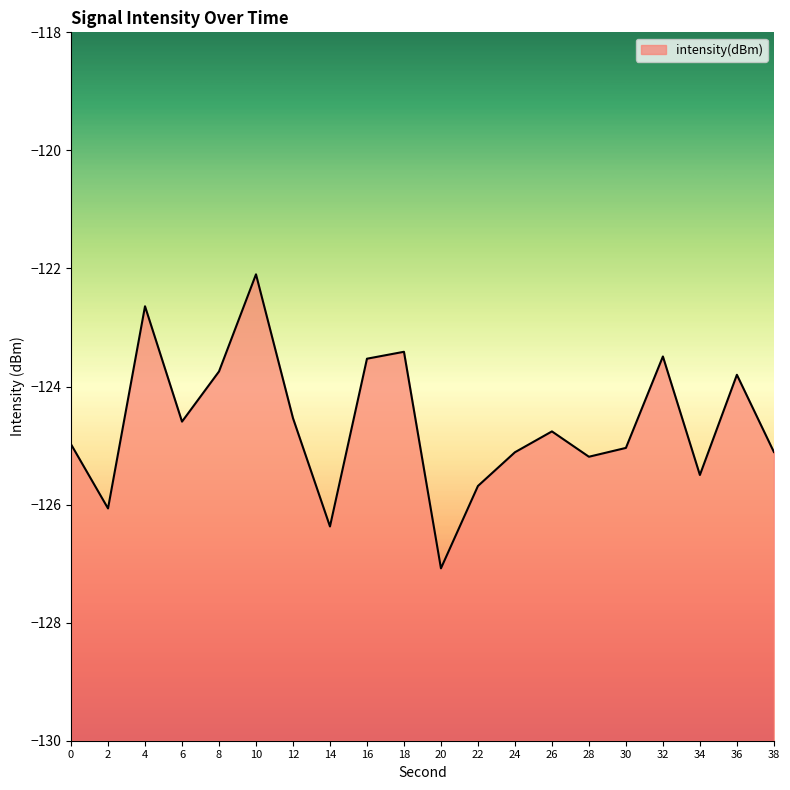

How many points are lower than both their immediate neighbors (excluding endpoints)?

6